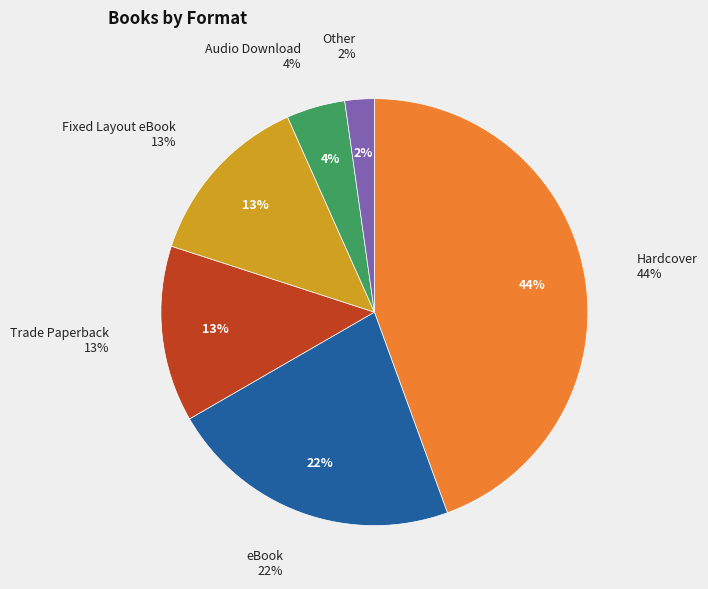

Count the number of slices in the pie.

6